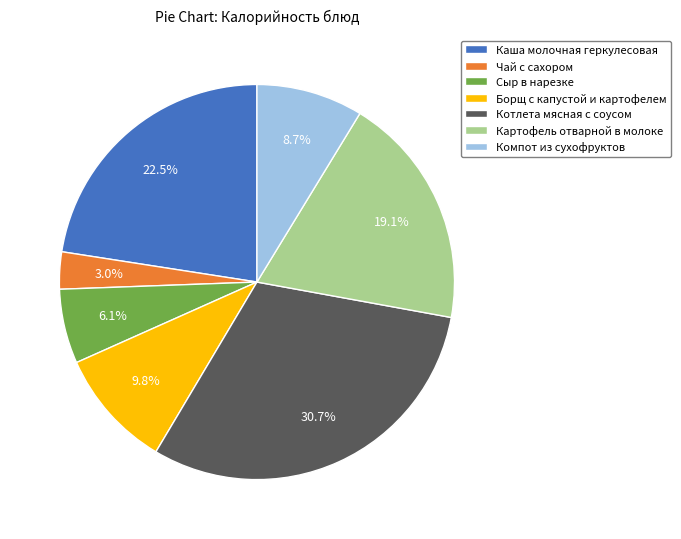

Which has a higher value, Компот из сухофруктов or Котлета мясная с соусом?

Котлета мясная с соусом